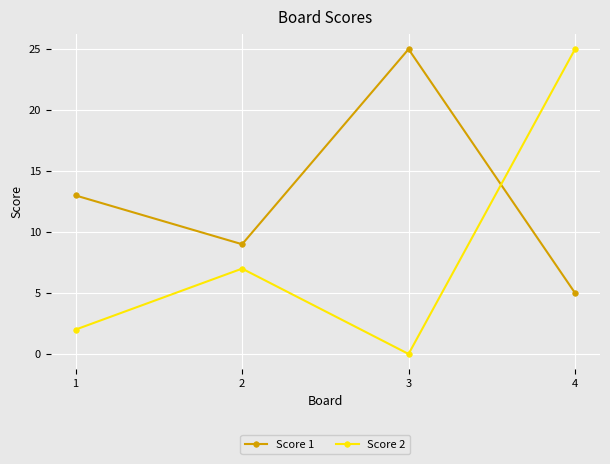

Rank the categories by Score 1 value from lowest to highest.

4, 2, 1, 3